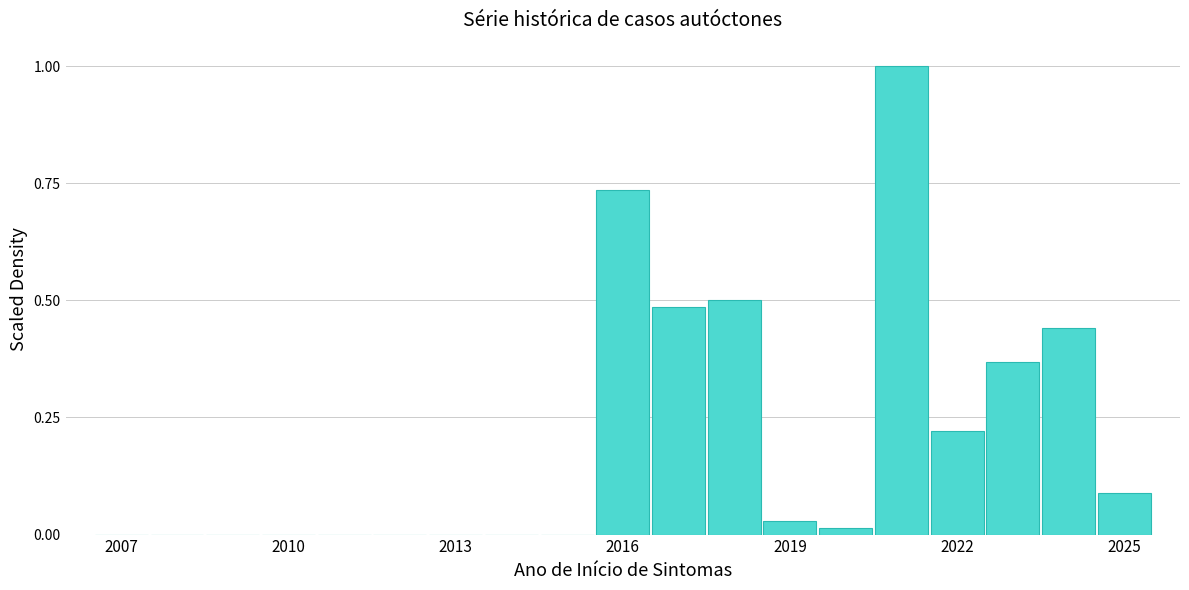

Read against the x-axis, roughly where is the centre of the tallest bar?

2021.0